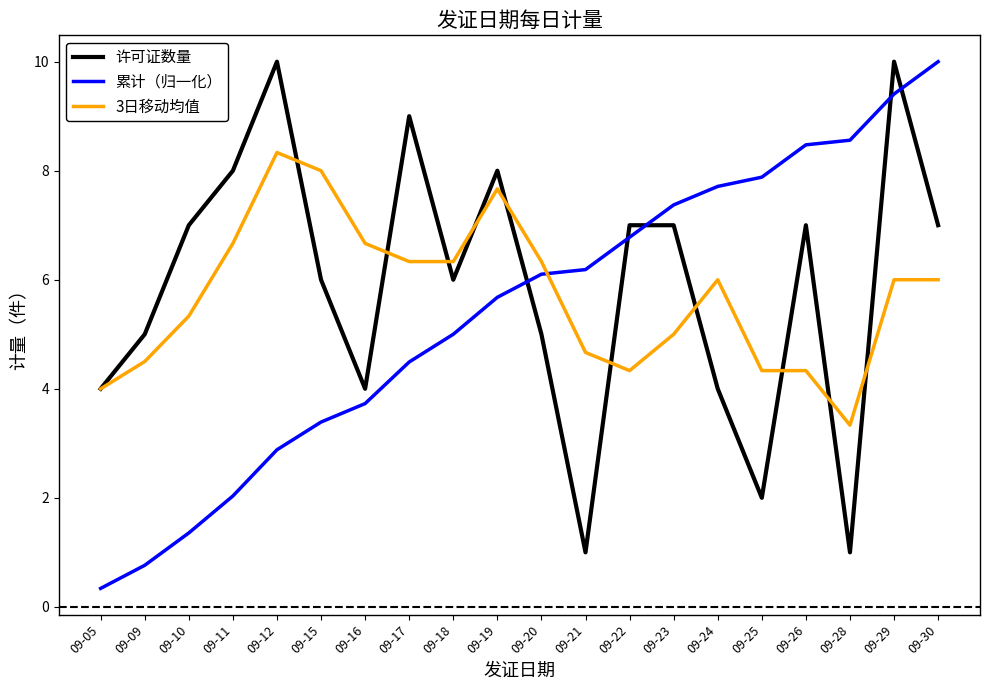

How many values in the 累计（归一化） series are below 6?

10